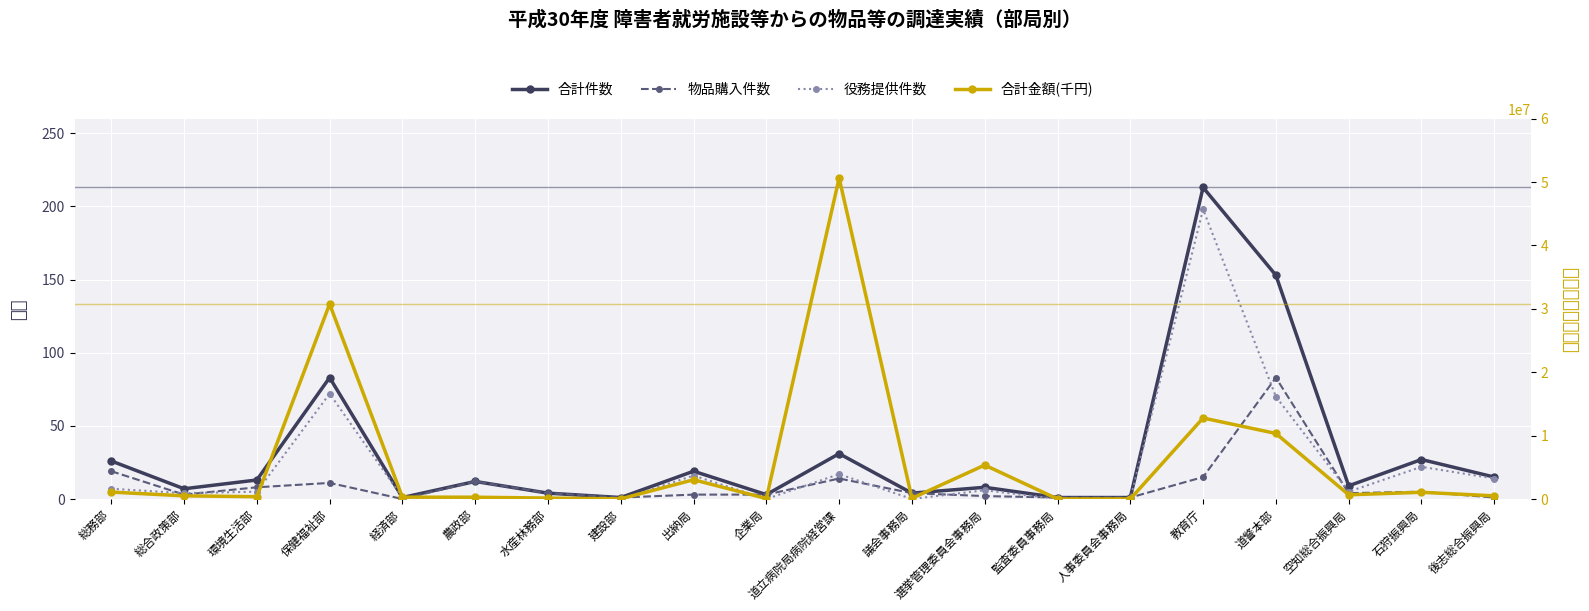

True or false: 物品購入件数 has a value of 17 at 保健福祉部.

False